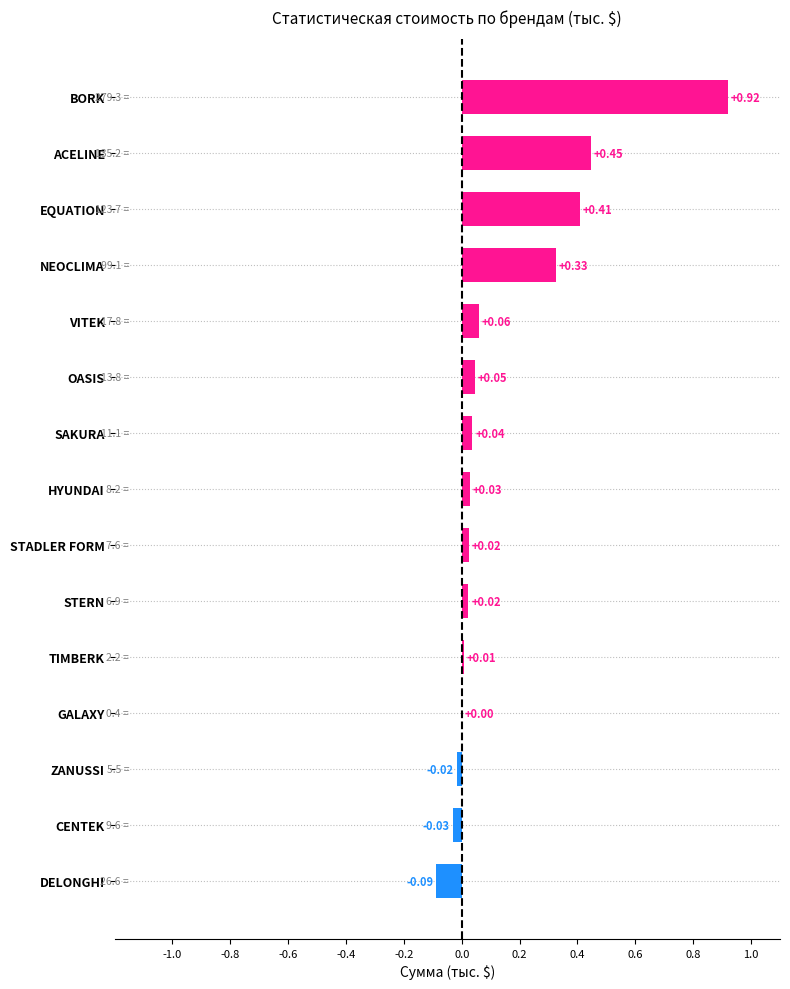

Which has a higher value, GALAXY or SAKURA?

SAKURA